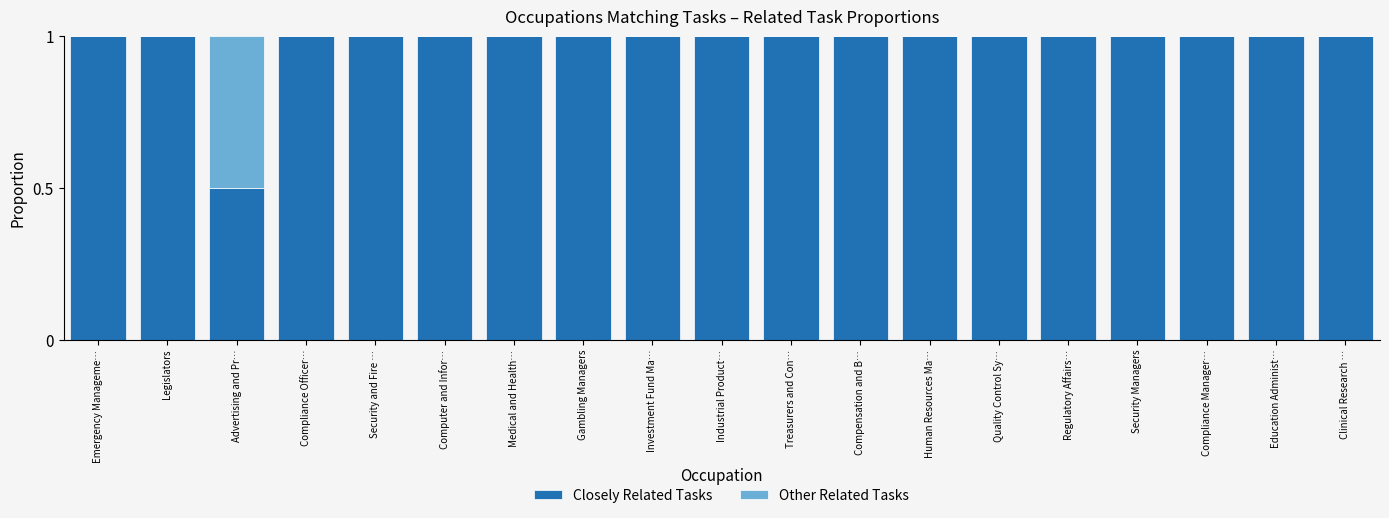

What is the total value across all series at Security and Fire …?

1.0